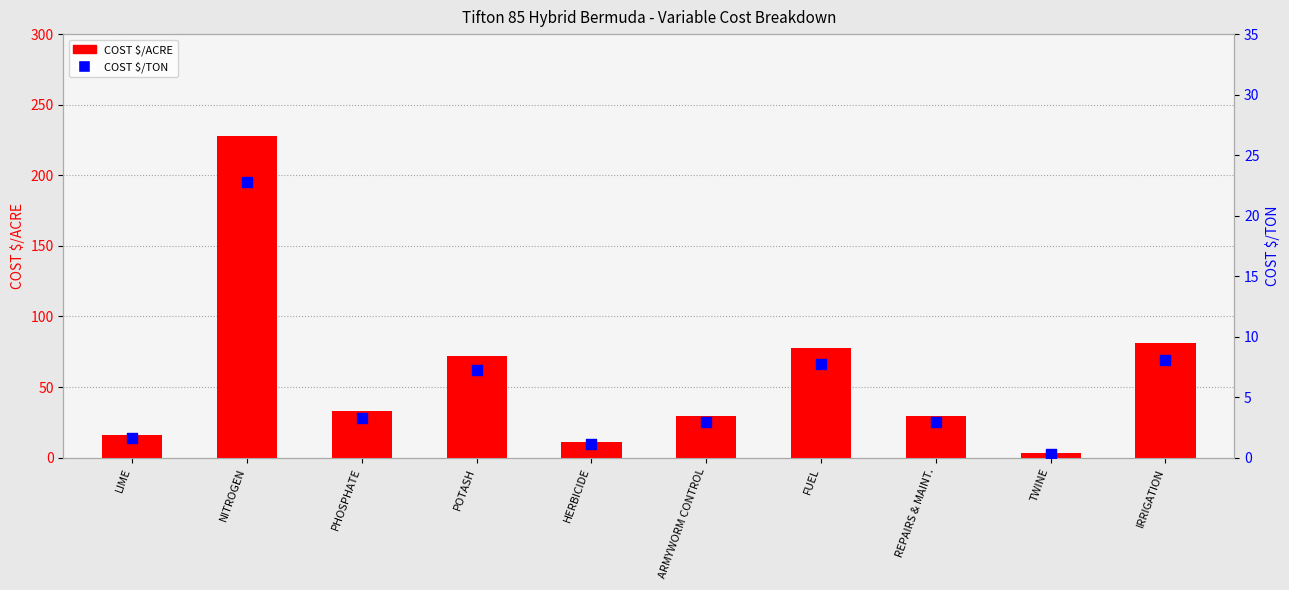

Is the value of COST $/ACRE at POTASH greater than the value of COST $/TON at NITROGEN?

Yes